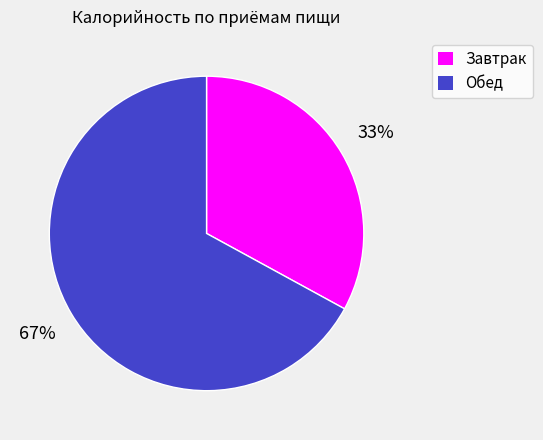

Which slice represents more than half of the pie?

Обед